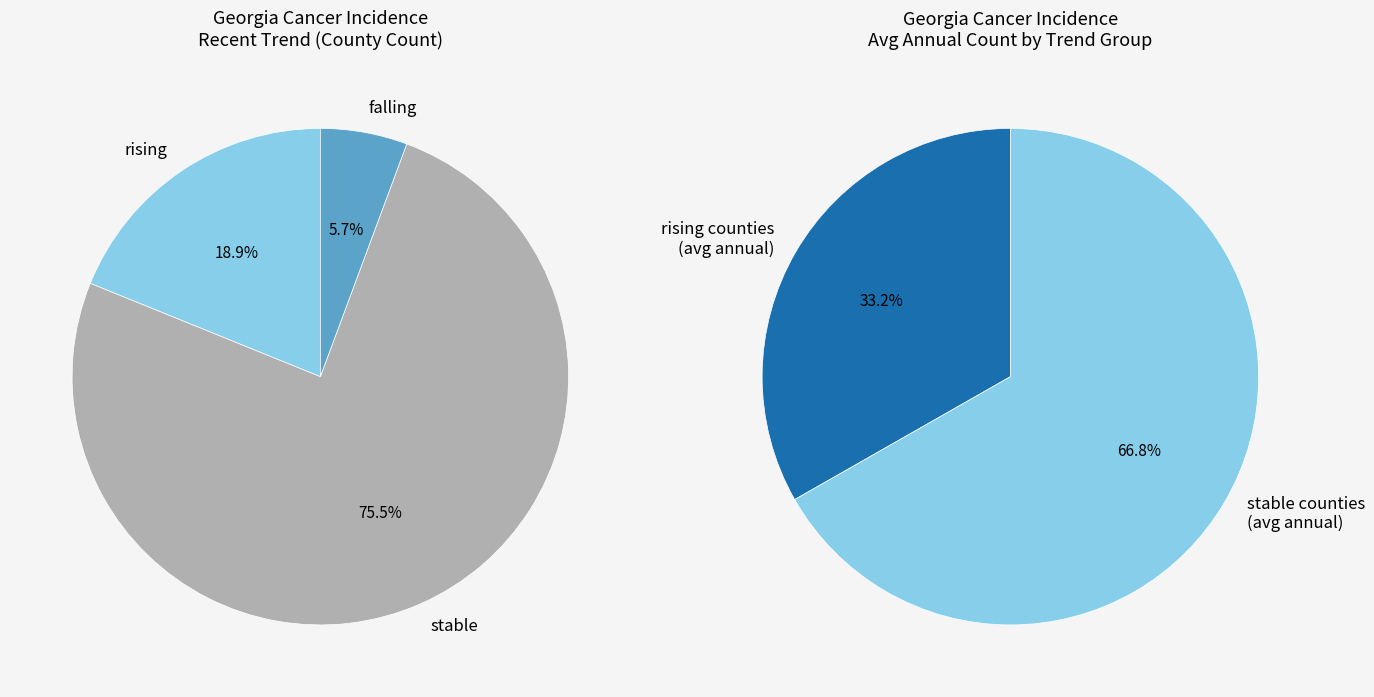

Is it true that stable is 44% of the pie?

False